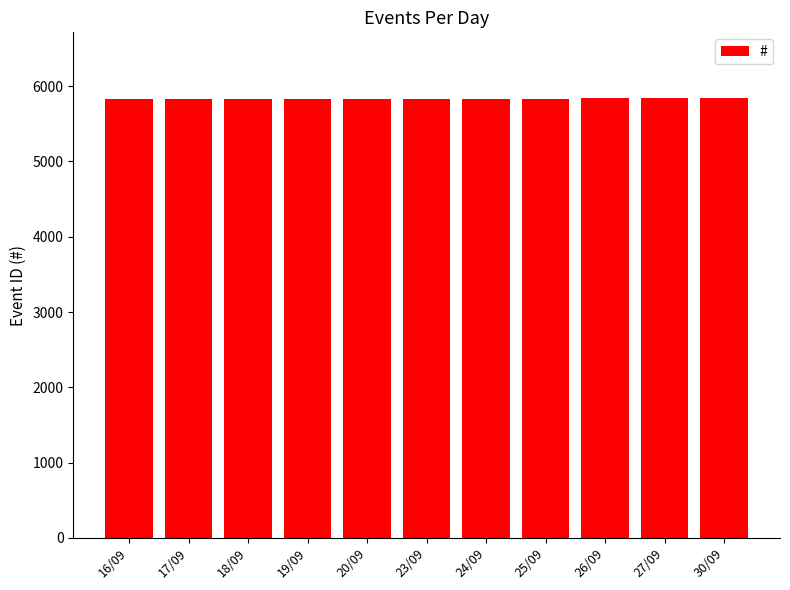

What is the value of the 1st bar from the left?

5829